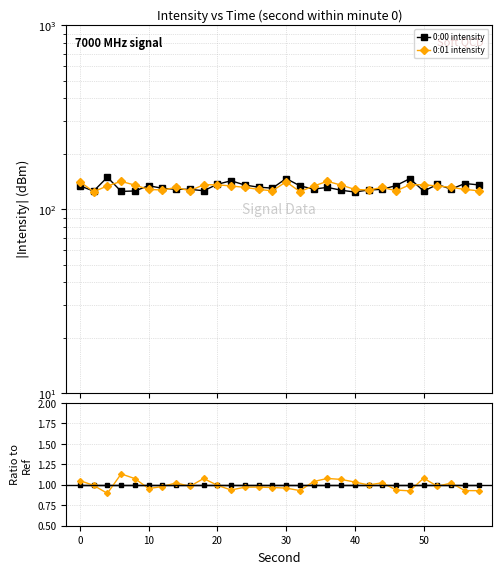

Does the chart have visible grid lines?

Yes